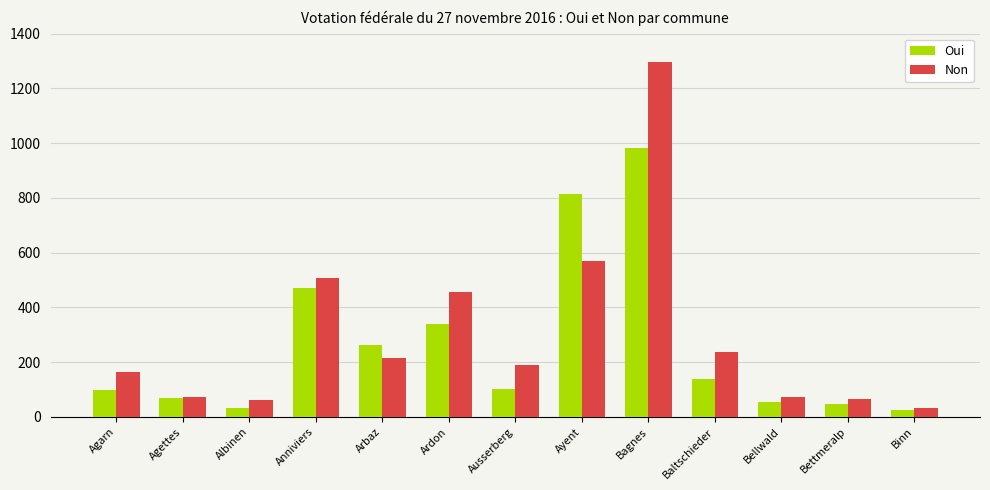

What are all the series names shown in the legend?

Oui, Non